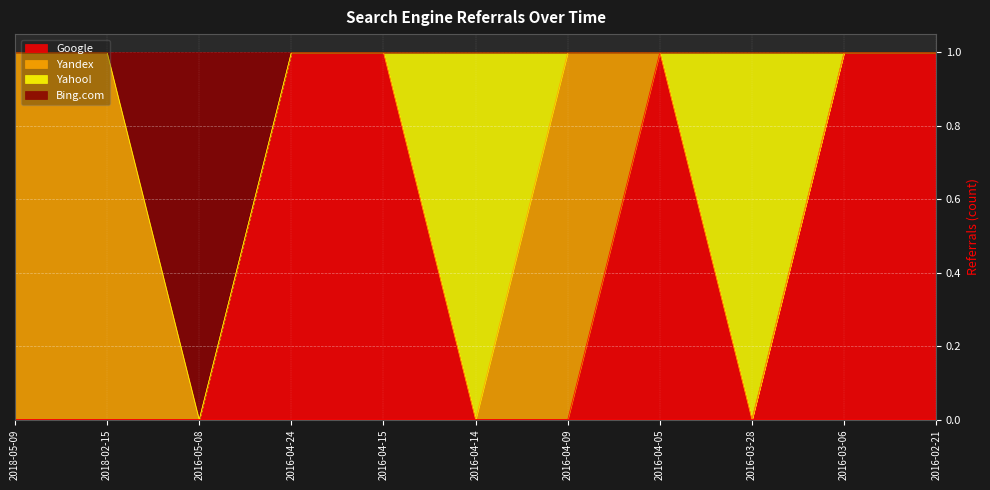

The Google series shows 0 at 2018-05-09. True or false?

True